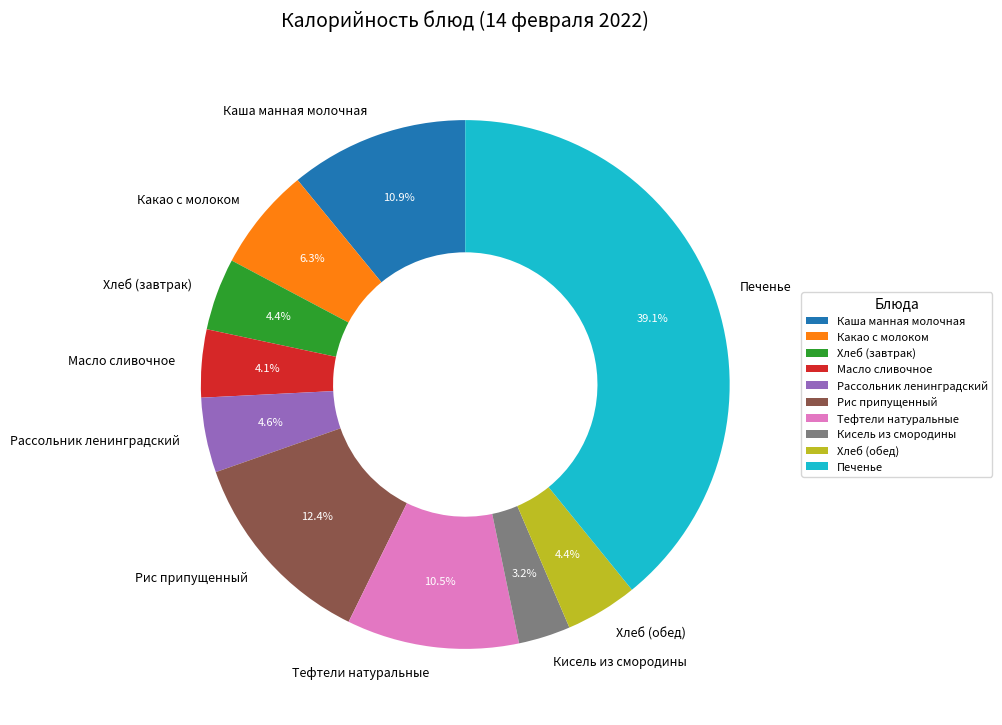

Do Кисель из смородины and Хлеб (обед) together represent more than half of the pie?

No